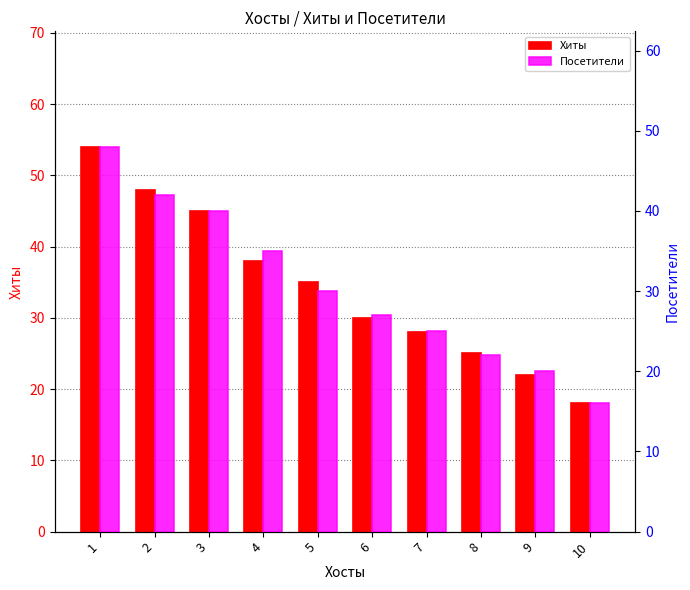

Between 8 and 5, which is larger?

5